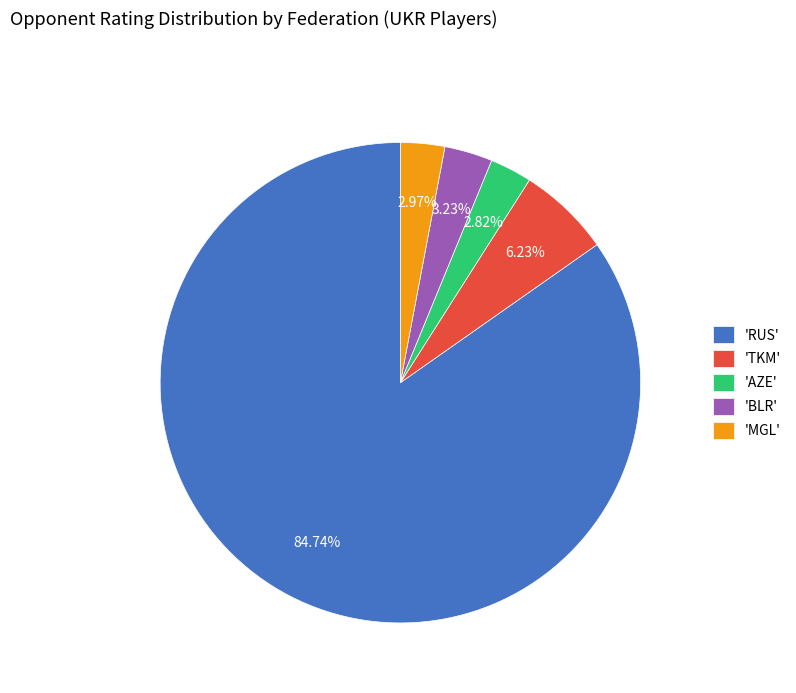

What is the largest slice in the pie chart?

'RUS'